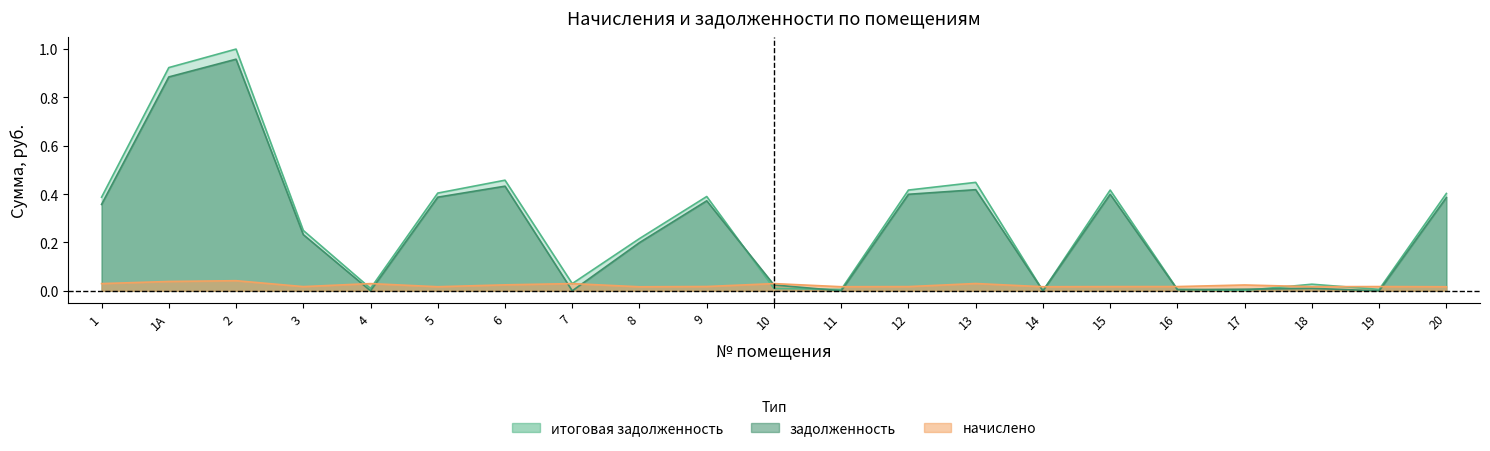

Where do задолженность and итоговая задолженность first cross each other?

9 and 10